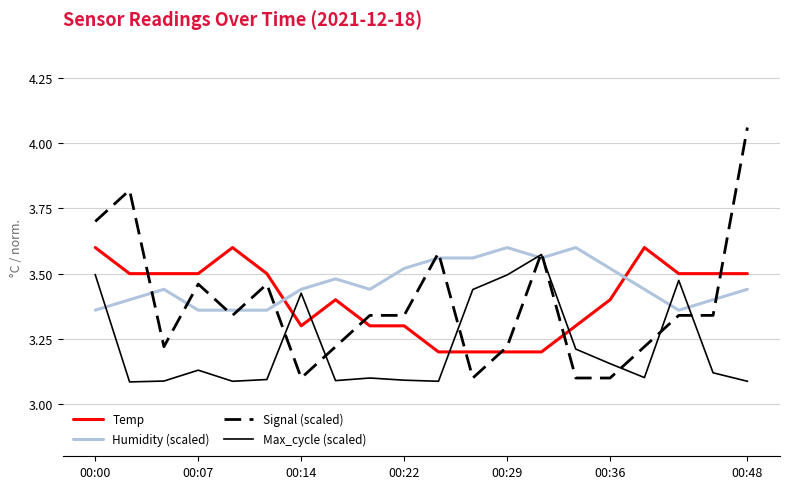

Which series has the largest range (max minus min)?

Signal (scaled)